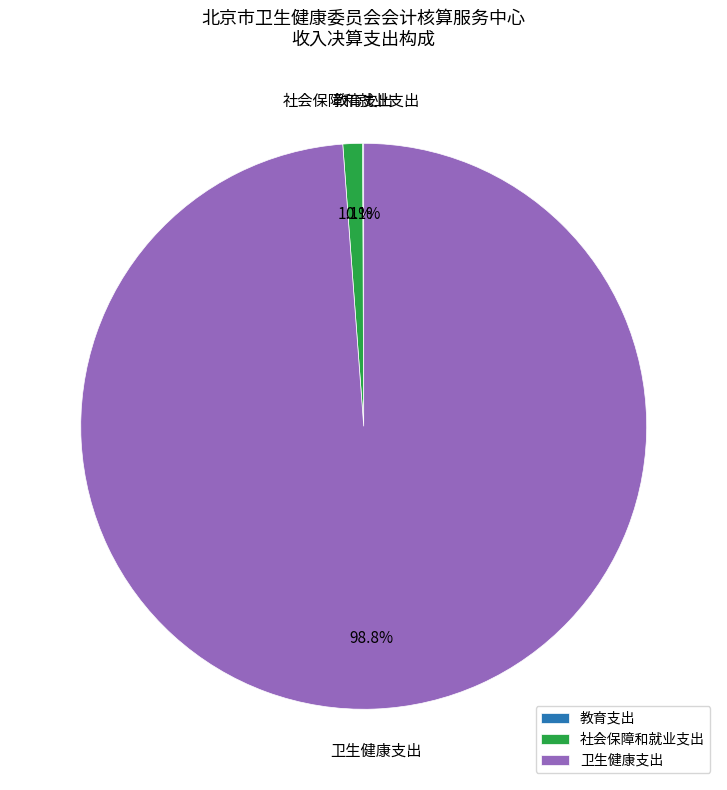

To the nearest percent, what percentage of the pie is 卫生健康支出?

99%